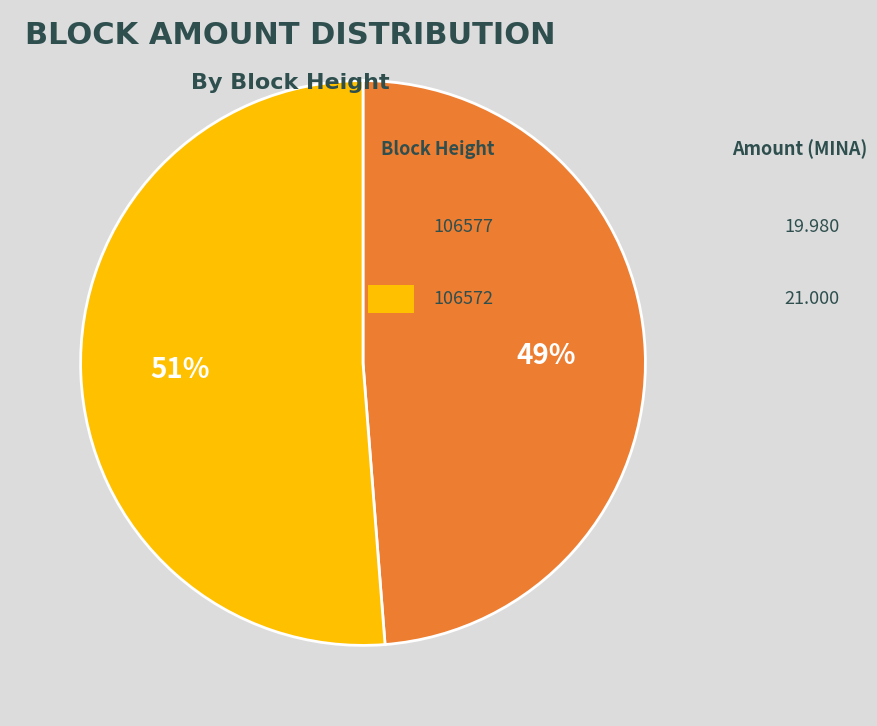

How many segments does this pie chart have?

2